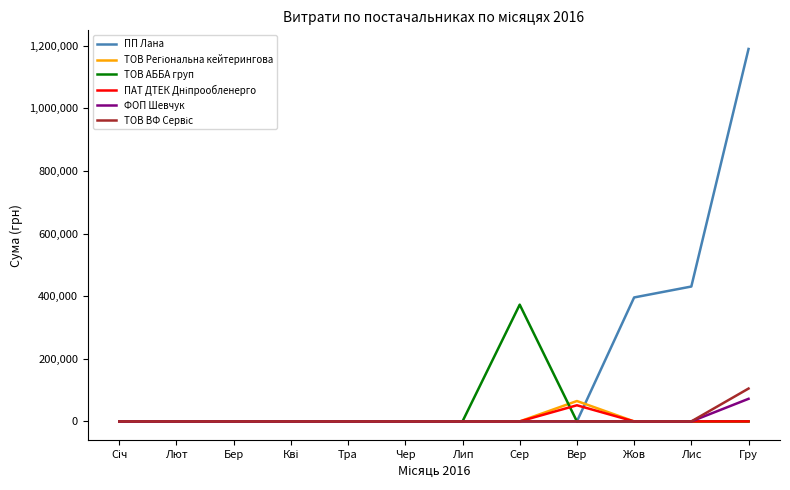

Which series has the largest total across all categories?

ПП Лана